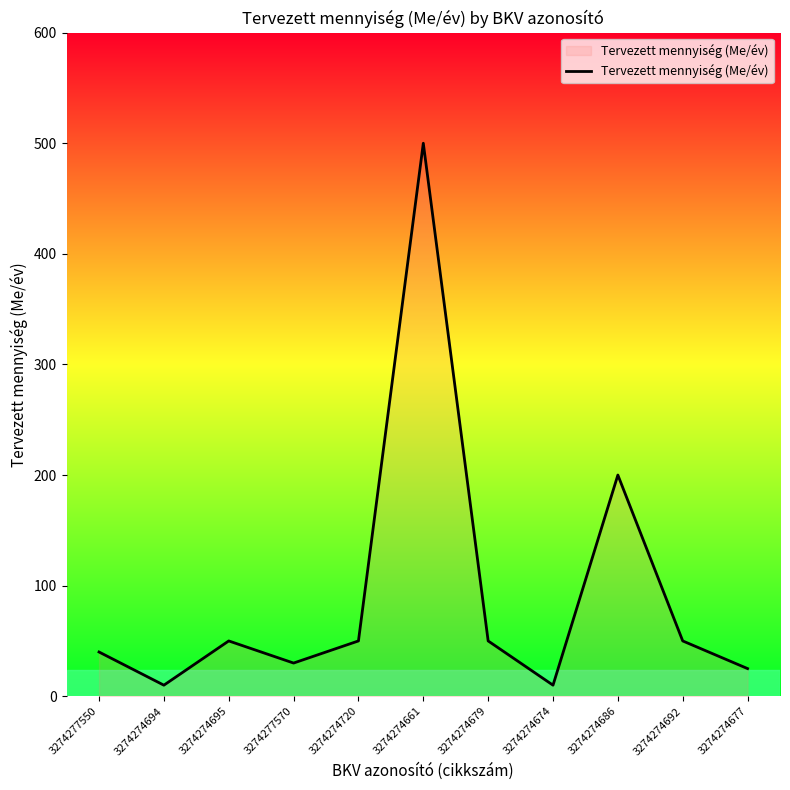

Does the chart have visible grid lines?

No